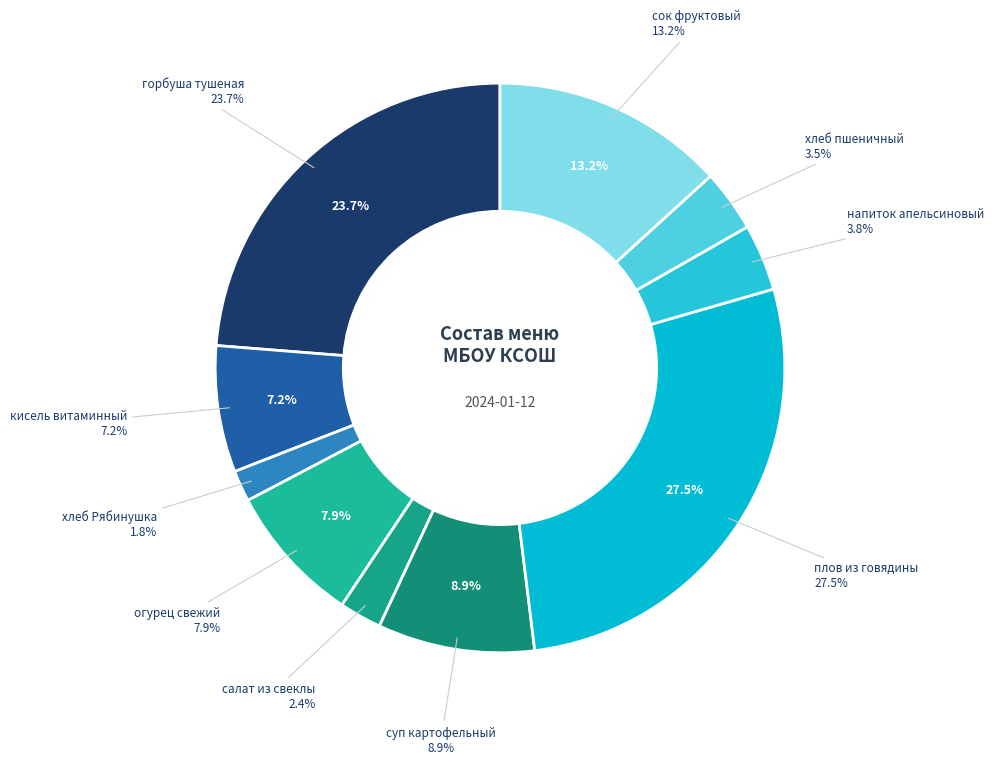

Which slice is the largest?

плов из говядины